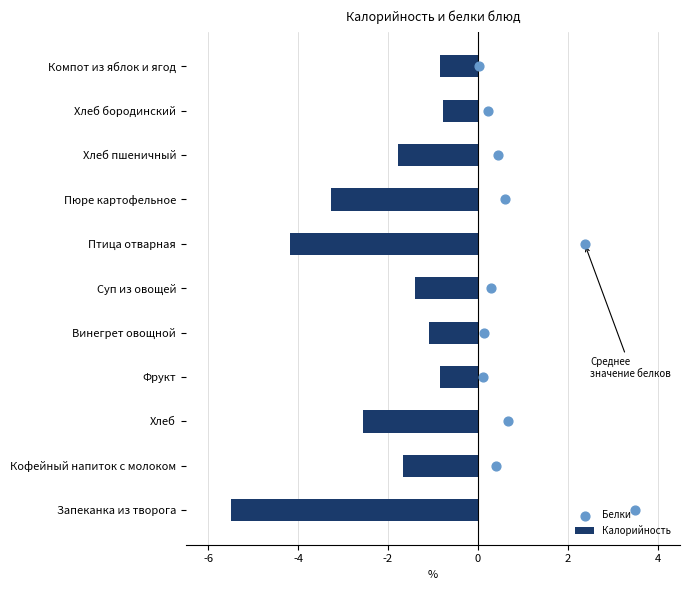

What is the difference between the second highest and minimum values in the Калорийность series?

4.7